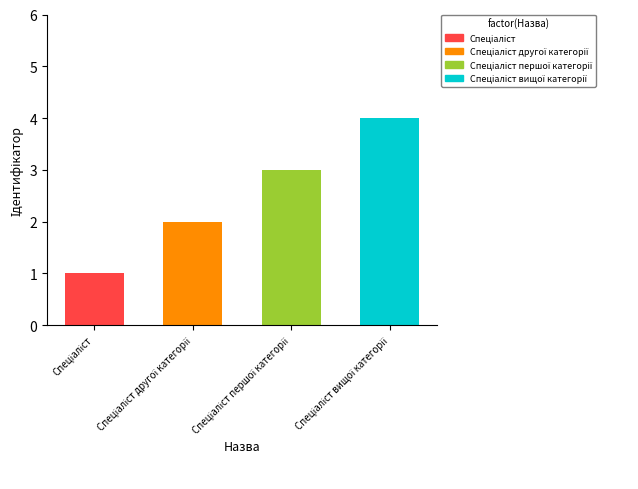

Which has a higher value, Спеціаліст другої категорії or Спеціаліст вищої категорії?

Спеціаліст вищої категорії